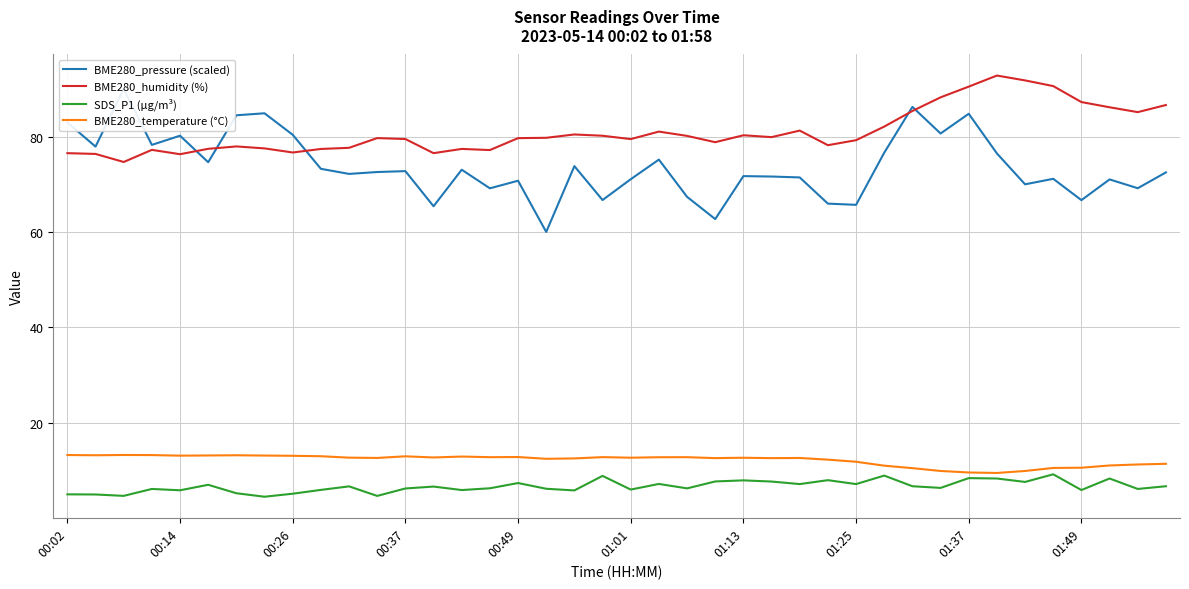

True or false: BME280_humidity (%) and SDS_P1 (µg/m³) cross at least once.

False